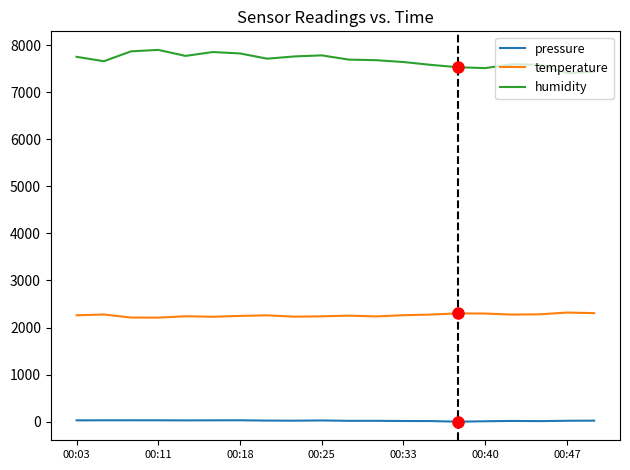

What is the difference between the maximum and minimum values in the humidity series?

491.0